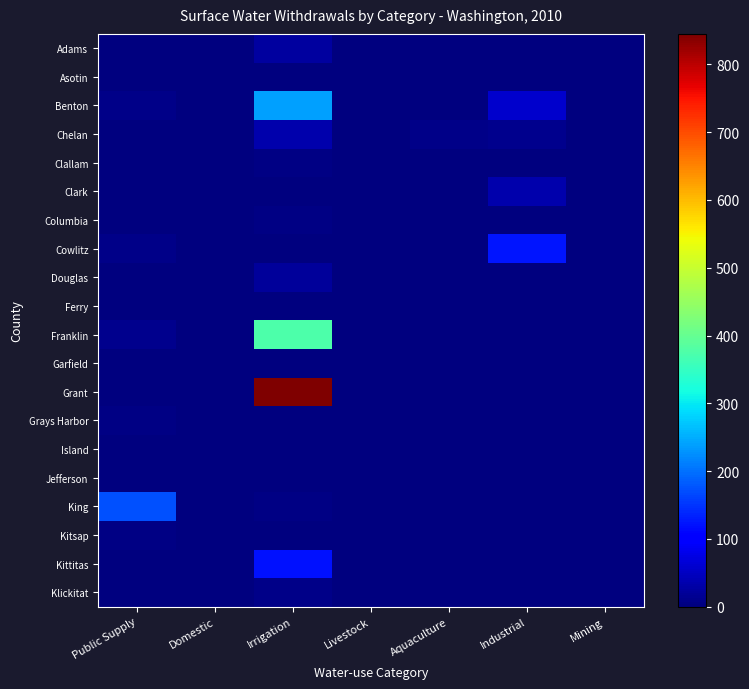

List the series in order of their peak value, highest first.

Grant, Franklin, Benton, King, Cowlitz, Kittitas, Chelan, Clark, Adams, Douglas, Klickitat, Kitsap, Columbia, Clallam, Grays Harbor, Island, Ferry, Garfield, Jefferson, Asotin